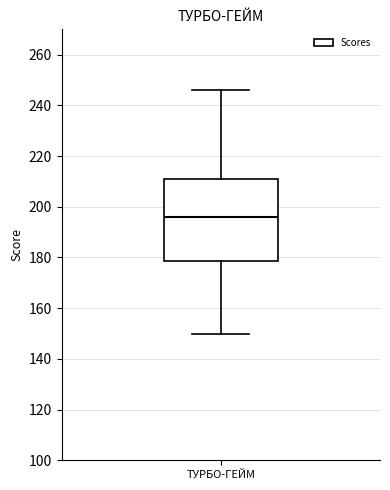

Transcribe this box plot: give where the median line is, the range the box spans, and where the two whiskers end, as read against the y-axis. The values are not printed on the chart, so give them approximately, as read against the axis.

median 196, box 178 to 212, whiskers 150 to 246